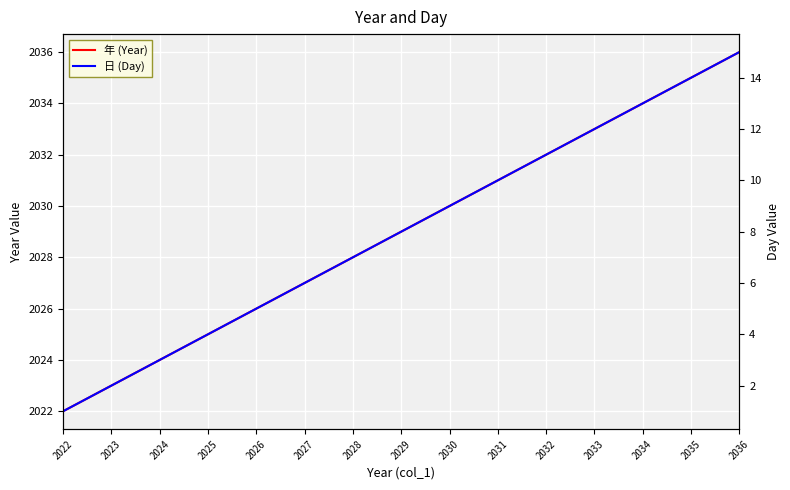

Reading left to right, extract all data points from this chart.

年 (Year): 2022	2023	2024	2025	2026	2027	2028	2029	2030	2031	2032	2033	2034	2035	2036
日 (Day): 1	2	3	4	5	6	7	8	9	10	11	12	13	14	15